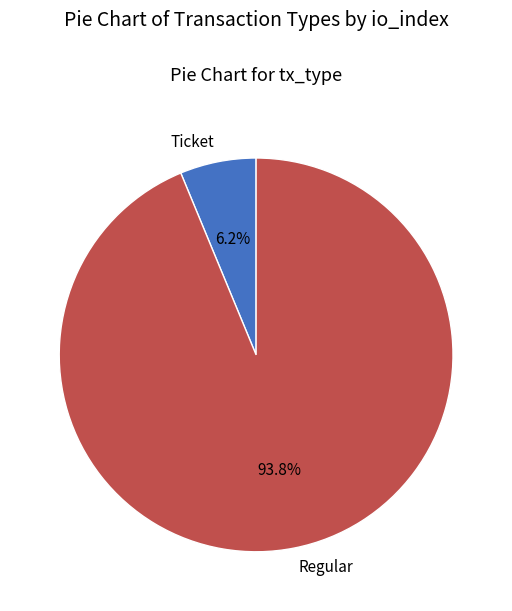

Does Ticket account for over 50% of the chart?

No